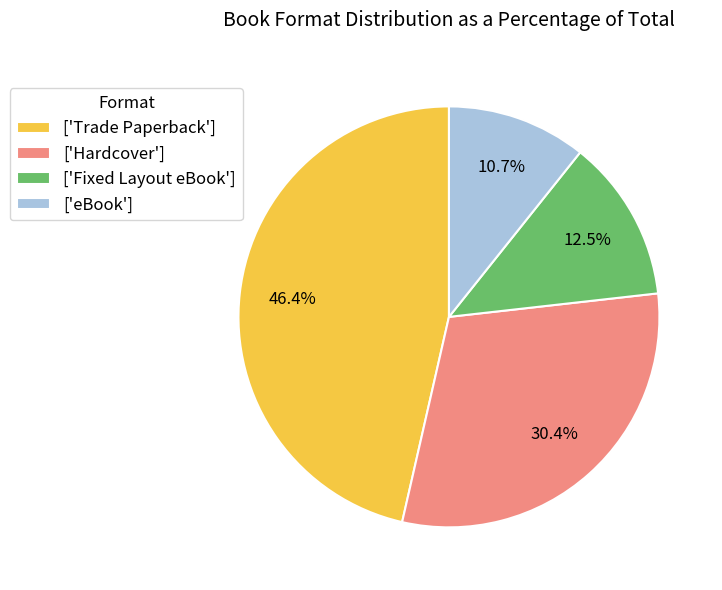

Rank the categories by value from highest to lowest.

['Trade Paperback'], ['Hardcover'], ['Fixed Layout eBook'], ['eBook']